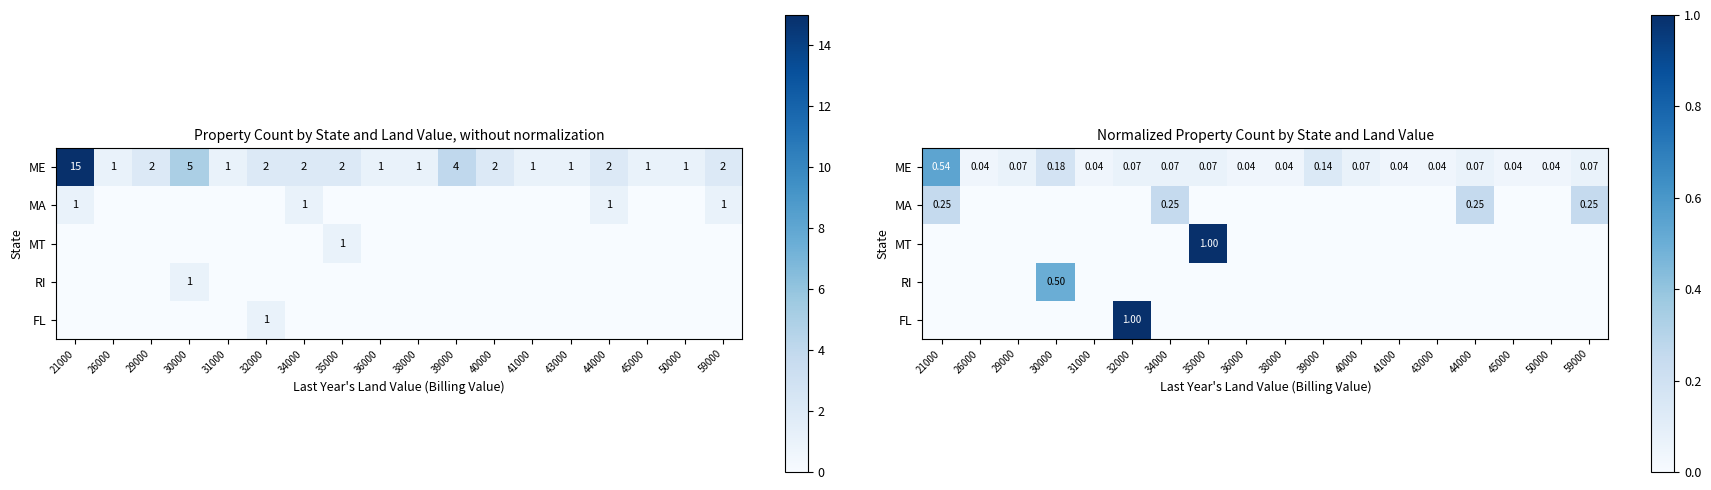

List the labels in order of ME value, largest first.

21000, 30000, 39000, 29000, 32000, 34000, 35000, 40000, 44000, 59000, 26000, 31000, 36000, 38000, 41000, 43000, 45000, 50000